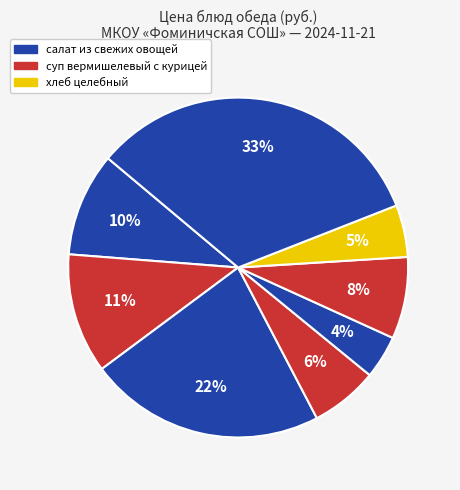

How many slices are in this pie chart?

8